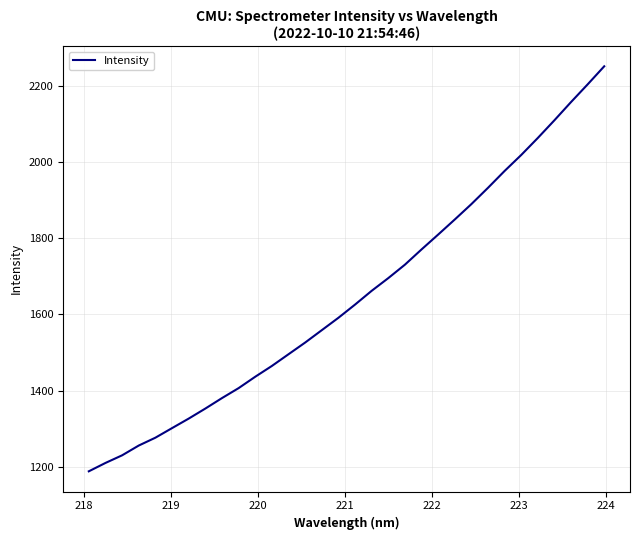

What is the minimum value shown in the chart?

1188.1